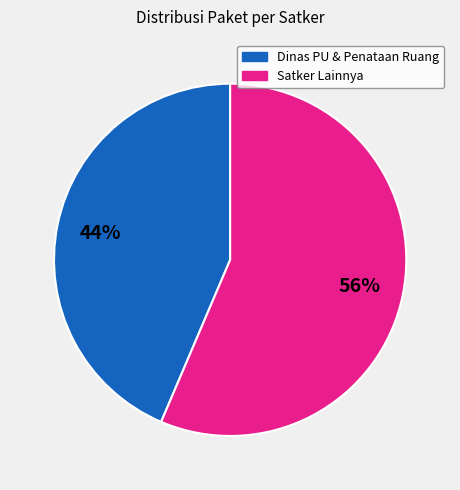

Count the number of slices in the pie.

2